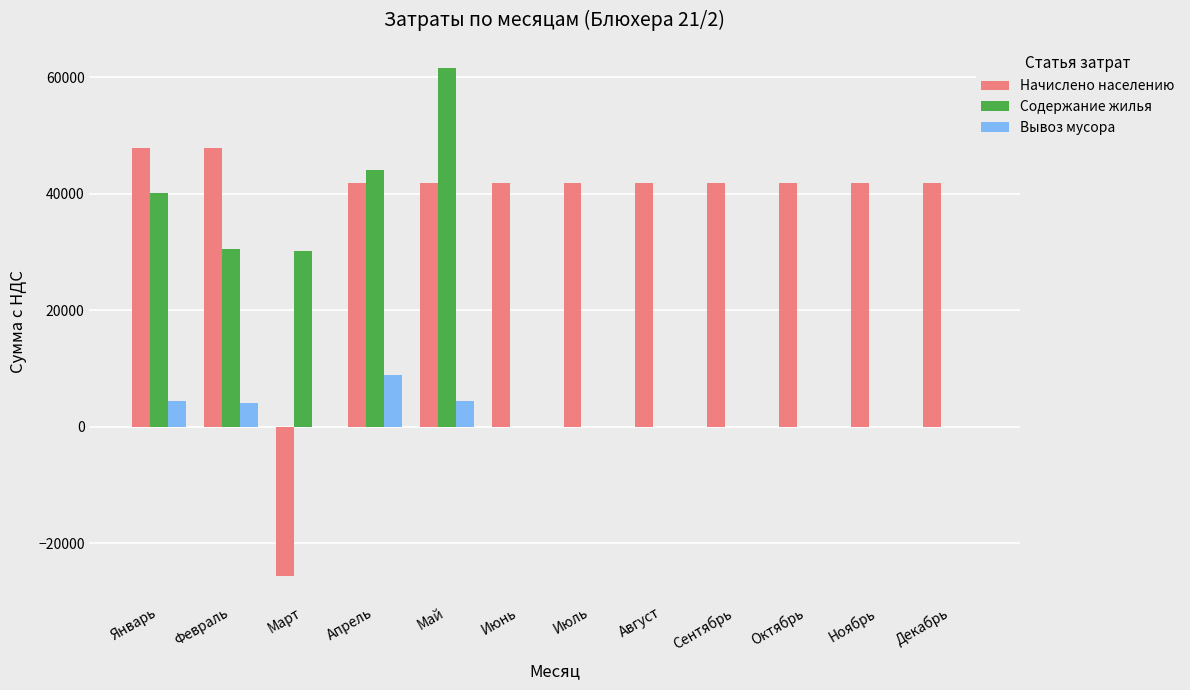

Between Апрель and Июнь, which series saw the biggest shift?

Содержание жилья